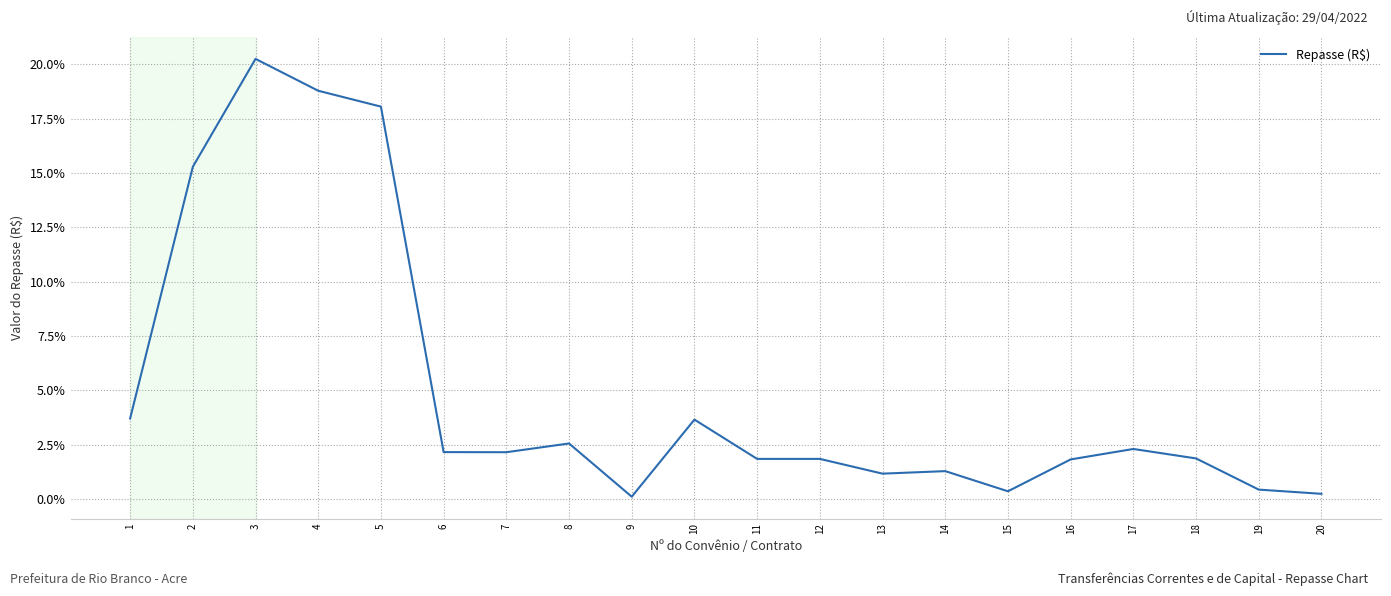

Where is the first local maximum?

3